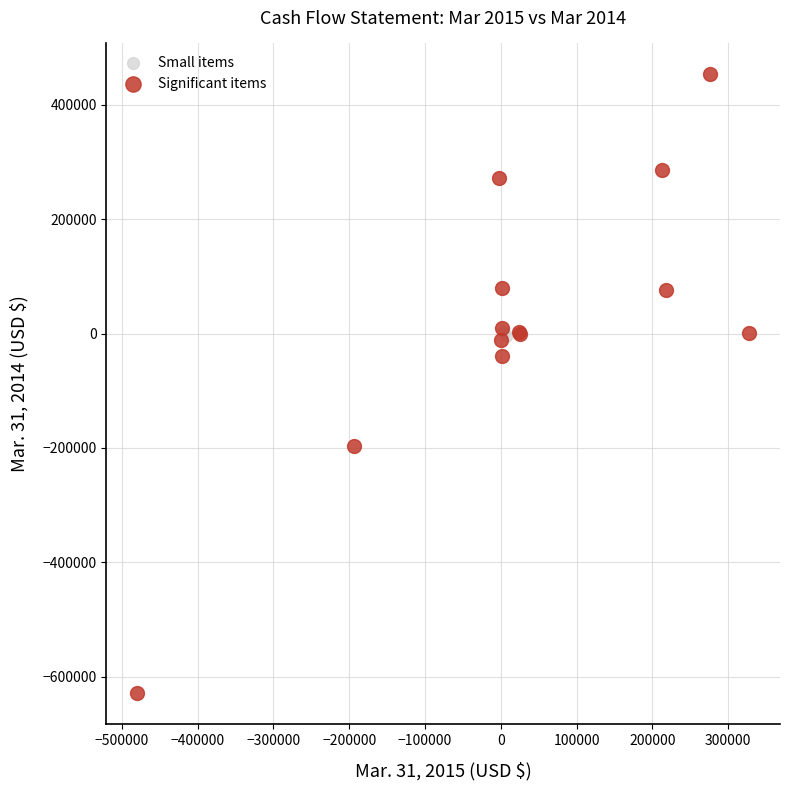

Which series has the widest spread of Y values?

Significant items